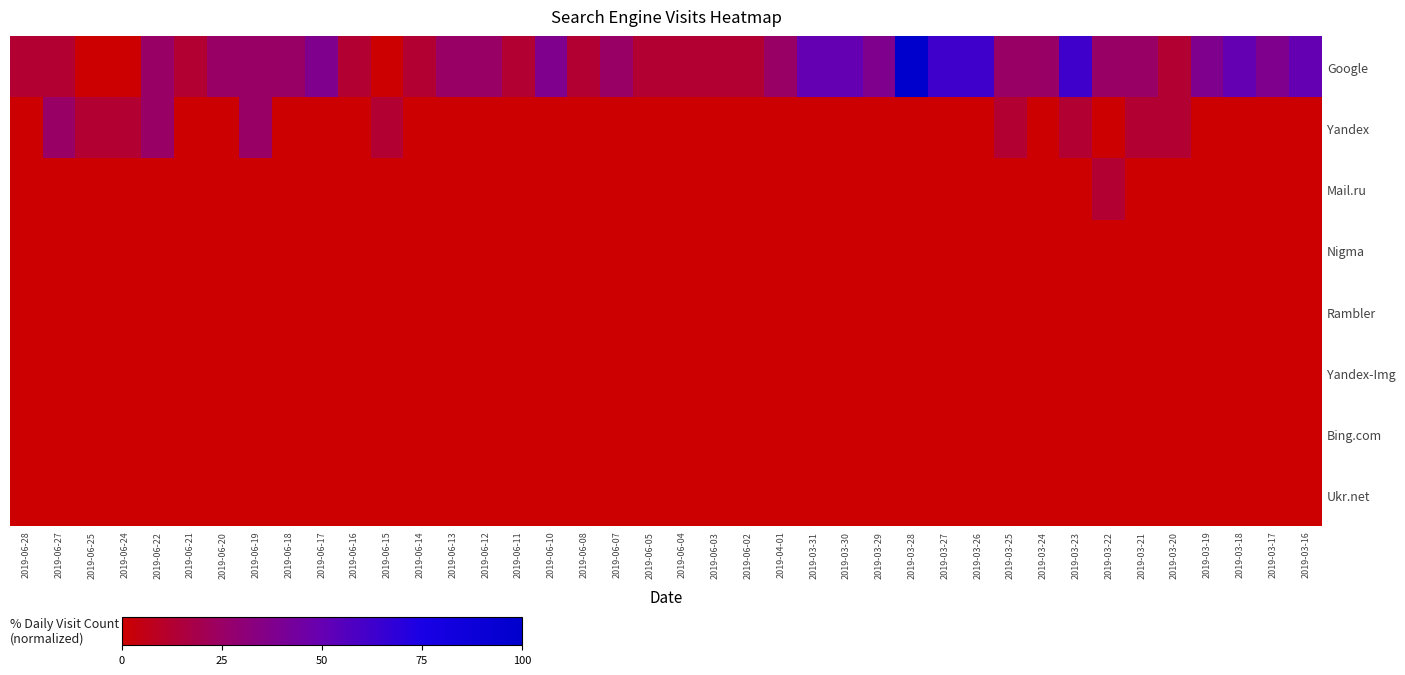

Reading left to right, extract all data points from this chart.

Google: 2019-06-28=12.5	2019-06-27=12.5	2019-06-25=0.0	2019-06-24=0.0	2019-06-22=25.0	2019-06-21=12.5	2019-06-20=25.0	2019-06-19=25.0	2019-06-18=25.0	2019-06-17=37.5	2019-06-16=12.5	2019-06-15=0.0	2019-06-14=12.5	2019-06-13=25.0	2019-06-12=25.0	2019-06-11=12.5	2019-06-10=37.5	2019-06-08=12.5	2019-06-07=25.0	2019-06-05=12.5	2019-06-04=12.5	2019-06-03=12.5	2019-06-02=12.5	2019-04-01=25.0	2019-03-31=50.0	2019-03-30=50.0	2019-03-29=37.5	2019-03-28=100.0	2019-03-27=62.5	2019-03-26=62.5	2019-03-25=25.0	2019-03-24=25.0	2019-03-23=62.5	2019-03-22=25.0	2019-03-21=25.0	2019-03-20=12.5	2019-03-19=37.5	2019-03-18=50.0	2019-03-17=37.5	2019-03-16=50.0
Yandex: 2019-06-28=0.0	2019-06-27=25.0	2019-06-25=12.5	2019-06-24=12.5	2019-06-22=25.0	2019-06-21=0.0	2019-06-20=0.0	2019-06-19=25.0	2019-06-18=0.0	2019-06-17=0.0	2019-06-16=0.0	2019-06-15=12.5	2019-06-14=0.0	2019-06-13=0.0	2019-06-12=0.0	2019-06-11=0.0	2019-06-10=0.0	2019-06-08=0.0	2019-06-07=0.0	2019-06-05=0.0	2019-06-04=0.0	2019-06-03=0.0	2019-06-02=0.0	2019-04-01=0.0	2019-03-31=0.0	2019-03-30=0.0	2019-03-29=0.0	2019-03-28=0.0	2019-03-27=0.0	2019-03-26=0.0	2019-03-25=12.5	2019-03-24=0.0	2019-03-23=12.5	2019-03-22=0.0	2019-03-21=12.5	2019-03-20=12.5	2019-03-19=0.0	2019-03-18=0.0	2019-03-17=0.0	2019-03-16=0.0
Mail.ru: 2019-06-28=0.0	2019-06-27=0.0	2019-06-25=0.0	2019-06-24=0.0	2019-06-22=0.0	2019-06-21=0.0	2019-06-20=0.0	2019-06-19=0.0	2019-06-18=0.0	2019-06-17=0.0	2019-06-16=0.0	2019-06-15=0.0	2019-06-14=0.0	2019-06-13=0.0	2019-06-12=0.0	2019-06-11=0.0	2019-06-10=0.0	2019-06-08=0.0	2019-06-07=0.0	2019-06-05=0.0	2019-06-04=0.0	2019-06-03=0.0	2019-06-02=0.0	2019-04-01=0.0	2019-03-31=0.0	2019-03-30=0.0	2019-03-29=0.0	2019-03-28=0.0	2019-03-27=0.0	2019-03-26=0.0	2019-03-25=0.0	2019-03-24=0.0	2019-03-23=0.0	2019-03-22=12.5	2019-03-21=0.0	2019-03-20=0.0	2019-03-19=0.0	2019-03-18=0.0	2019-03-17=0.0	2019-03-16=0.0
Nigma: 2019-06-28=0.0	2019-06-27=0.0	2019-06-25=0.0	2019-06-24=0.0	2019-06-22=0.0	2019-06-21=0.0	2019-06-20=0.0	2019-06-19=0.0	2019-06-18=0.0	2019-06-17=0.0	2019-06-16=0.0	2019-06-15=0.0	2019-06-14=0.0	2019-06-13=0.0	2019-06-12=0.0	2019-06-11=0.0	2019-06-10=0.0	2019-06-08=0.0	2019-06-07=0.0	2019-06-05=0.0	2019-06-04=0.0	2019-06-03=0.0	2019-06-02=0.0	2019-04-01=0.0	2019-03-31=0.0	2019-03-30=0.0	2019-03-29=0.0	2019-03-28=0.0	2019-03-27=0.0	2019-03-26=0.0	2019-03-25=0.0	2019-03-24=0.0	2019-03-23=0.0	2019-03-22=0.0	2019-03-21=0.0	2019-03-20=0.0	2019-03-19=0.0	2019-03-18=0.0	2019-03-17=0.0	2019-03-16=0.0
Rambler: 2019-06-28=0.0	2019-06-27=0.0	2019-06-25=0.0	2019-06-24=0.0	2019-06-22=0.0	2019-06-21=0.0	2019-06-20=0.0	2019-06-19=0.0	2019-06-18=0.0	2019-06-17=0.0	2019-06-16=0.0	2019-06-15=0.0	2019-06-14=0.0	2019-06-13=0.0	2019-06-12=0.0	2019-06-11=0.0	2019-06-10=0.0	2019-06-08=0.0	2019-06-07=0.0	2019-06-05=0.0	2019-06-04=0.0	2019-06-03=0.0	2019-06-02=0.0	2019-04-01=0.0	2019-03-31=0.0	2019-03-30=0.0	2019-03-29=0.0	2019-03-28=0.0	2019-03-27=0.0	2019-03-26=0.0	2019-03-25=0.0	2019-03-24=0.0	2019-03-23=0.0	2019-03-22=0.0	2019-03-21=0.0	2019-03-20=0.0	2019-03-19=0.0	2019-03-18=0.0	2019-03-17=0.0	2019-03-16=0.0
Yandex-Img: 2019-06-28=0.0	2019-06-27=0.0	2019-06-25=0.0	2019-06-24=0.0	2019-06-22=0.0	2019-06-21=0.0	2019-06-20=0.0	2019-06-19=0.0	2019-06-18=0.0	2019-06-17=0.0	2019-06-16=0.0	2019-06-15=0.0	2019-06-14=0.0	2019-06-13=0.0	2019-06-12=0.0	2019-06-11=0.0	2019-06-10=0.0	2019-06-08=0.0	2019-06-07=0.0	2019-06-05=0.0	2019-06-04=0.0	2019-06-03=0.0	2019-06-02=0.0	2019-04-01=0.0	2019-03-31=0.0	2019-03-30=0.0	2019-03-29=0.0	2019-03-28=0.0	2019-03-27=0.0	2019-03-26=0.0	2019-03-25=0.0	2019-03-24=0.0	2019-03-23=0.0	2019-03-22=0.0	2019-03-21=0.0	2019-03-20=0.0	2019-03-19=0.0	2019-03-18=0.0	2019-03-17=0.0	2019-03-16=0.0
Bing.com: 2019-06-28=0.0	2019-06-27=0.0	2019-06-25=0.0	2019-06-24=0.0	2019-06-22=0.0	2019-06-21=0.0	2019-06-20=0.0	2019-06-19=0.0	2019-06-18=0.0	2019-06-17=0.0	2019-06-16=0.0	2019-06-15=0.0	2019-06-14=0.0	2019-06-13=0.0	2019-06-12=0.0	2019-06-11=0.0	2019-06-10=0.0	2019-06-08=0.0	2019-06-07=0.0	2019-06-05=0.0	2019-06-04=0.0	2019-06-03=0.0	2019-06-02=0.0	2019-04-01=0.0	2019-03-31=0.0	2019-03-30=0.0	2019-03-29=0.0	2019-03-28=0.0	2019-03-27=0.0	2019-03-26=0.0	2019-03-25=0.0	2019-03-24=0.0	2019-03-23=0.0	2019-03-22=0.0	2019-03-21=0.0	2019-03-20=0.0	2019-03-19=0.0	2019-03-18=0.0	2019-03-17=0.0	2019-03-16=0.0
Ukr.net: 2019-06-28=0.0	2019-06-27=0.0	2019-06-25=0.0	2019-06-24=0.0	2019-06-22=0.0	2019-06-21=0.0	2019-06-20=0.0	2019-06-19=0.0	2019-06-18=0.0	2019-06-17=0.0	2019-06-16=0.0	2019-06-15=0.0	2019-06-14=0.0	2019-06-13=0.0	2019-06-12=0.0	2019-06-11=0.0	2019-06-10=0.0	2019-06-08=0.0	2019-06-07=0.0	2019-06-05=0.0	2019-06-04=0.0	2019-06-03=0.0	2019-06-02=0.0	2019-04-01=0.0	2019-03-31=0.0	2019-03-30=0.0	2019-03-29=0.0	2019-03-28=0.0	2019-03-27=0.0	2019-03-26=0.0	2019-03-25=0.0	2019-03-24=0.0	2019-03-23=0.0	2019-03-22=0.0	2019-03-21=0.0	2019-03-20=0.0	2019-03-19=0.0	2019-03-18=0.0	2019-03-17=0.0	2019-03-16=0.0